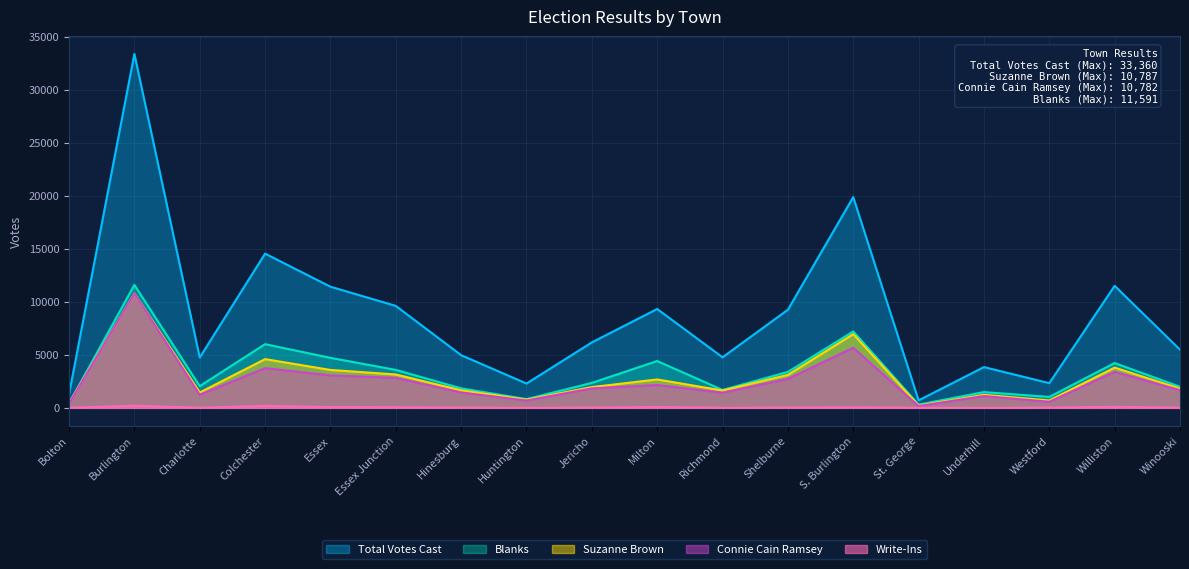

What position from the right is Hinesburg?

12